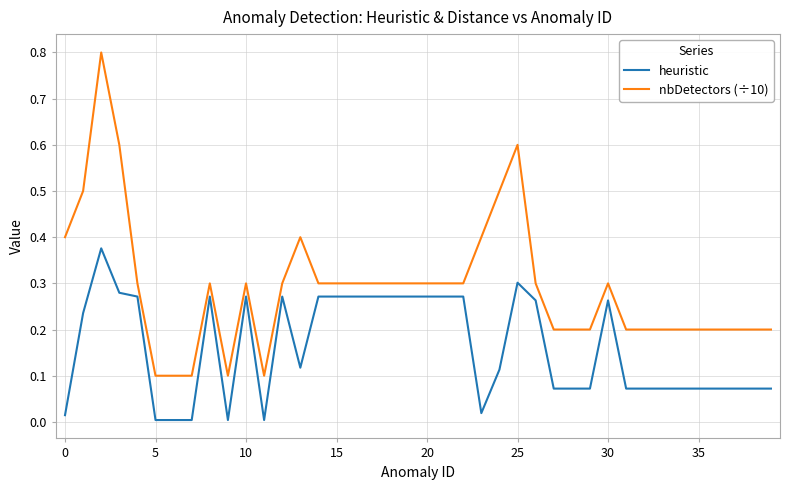

Rank the series by their average value, from highest to lowest.

nbDetectors (÷10), heuristic